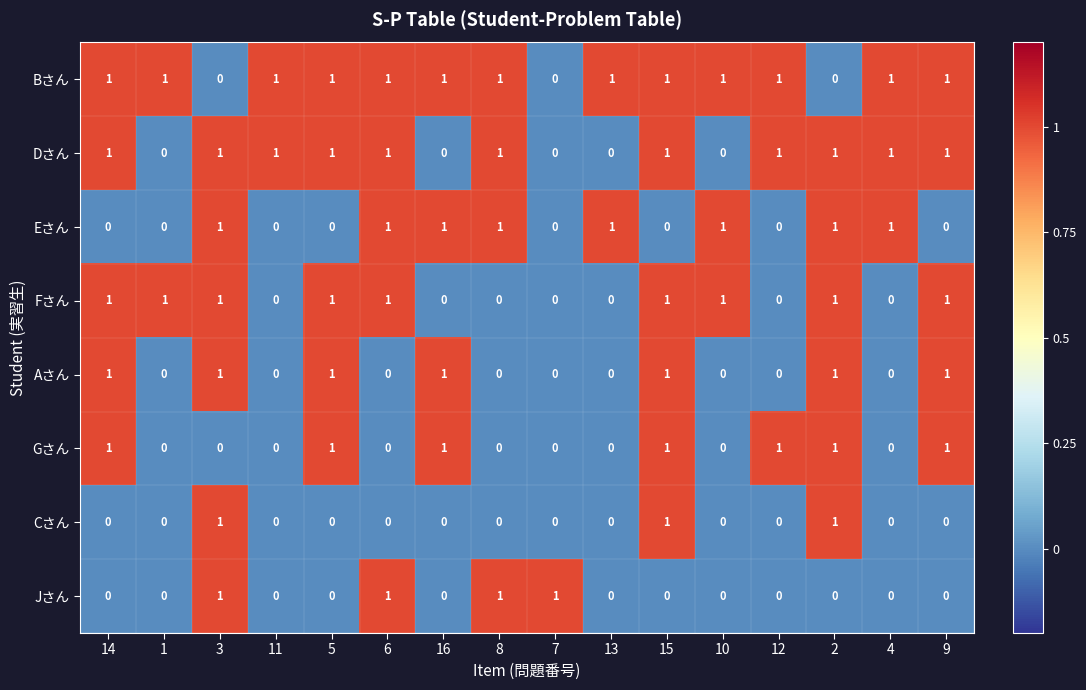

Is it true that Cさん equals 0 at 1?

True